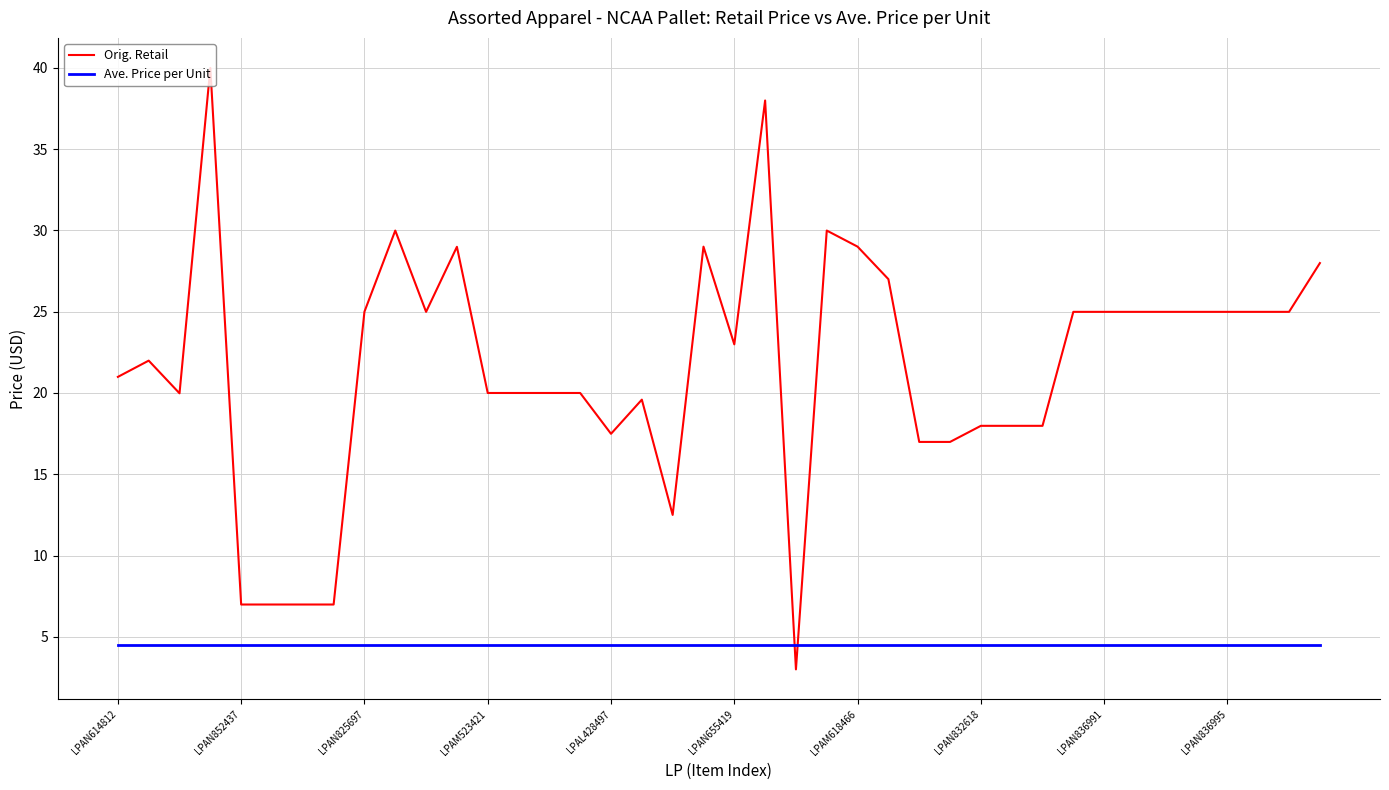

Reading left to right, transcribe all the data shown in this chart.

Orig. Retail: 21.0	22.0	20.0	40.0	7.0	7.0	7.0	7.0	25.0	30.0	25.0	29.0	20.0	20.0	20.0	20.0	17.5	19.6	12.5	29.0	23.0	38.0	3.0	30.0	29.0	27.0	17.0	17.0	18.0	18.0	18.0	25.0	25.0	25.0	25.0	25.0	25.0	25.0	25.0	28.0
Ave. Price per Unit: 4.5	4.5	4.5	4.5	4.5	4.5	4.5	4.5	4.5	4.5	4.5	4.5	4.5	4.5	4.5	4.5	4.5	4.5	4.5	4.5	4.5	4.5	4.5	4.5	4.5	4.5	4.5	4.5	4.5	4.5	4.5	4.5	4.5	4.5	4.5	4.5	4.5	4.5	4.5	4.5